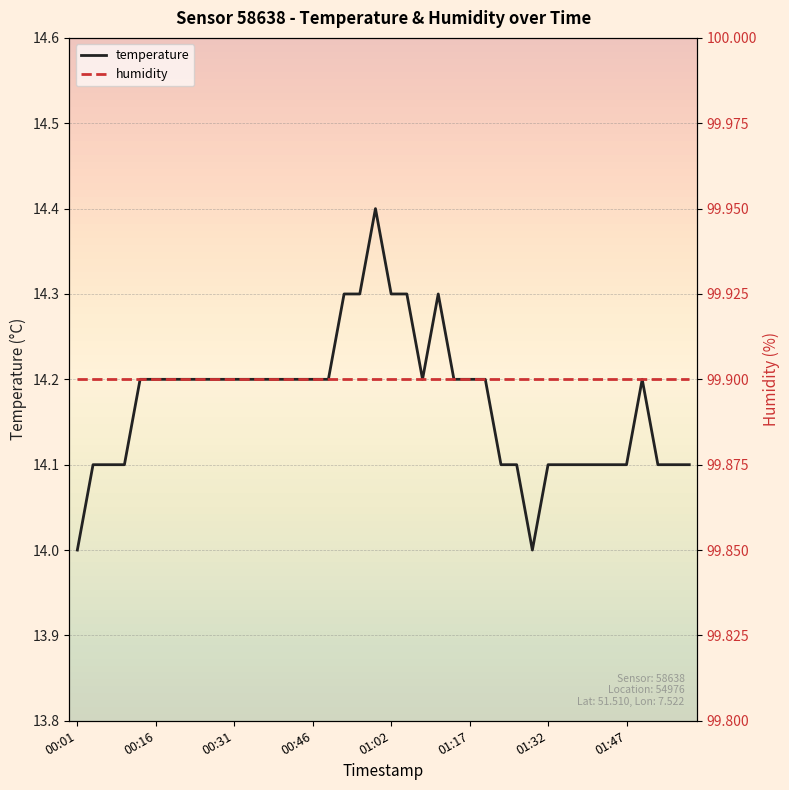

Which series has the widest spread of values?

temperature